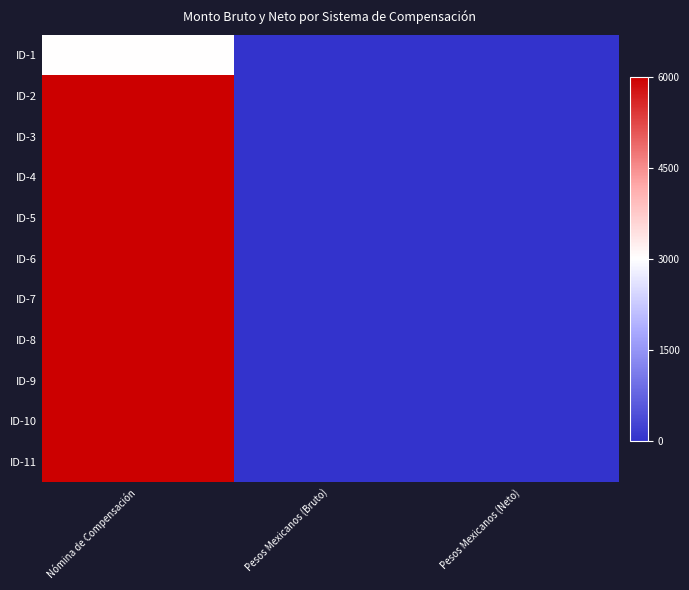

How many series are shown in this chart?

11